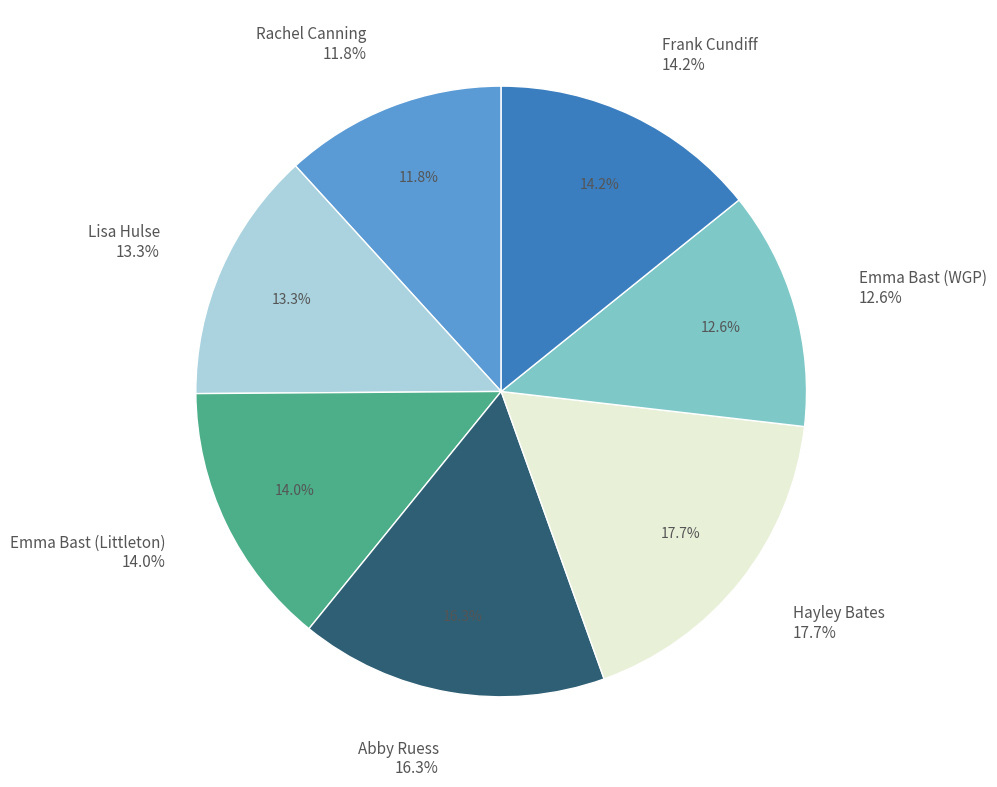

The Hayley Bates slice represents 18% of the pie. True or false?

True